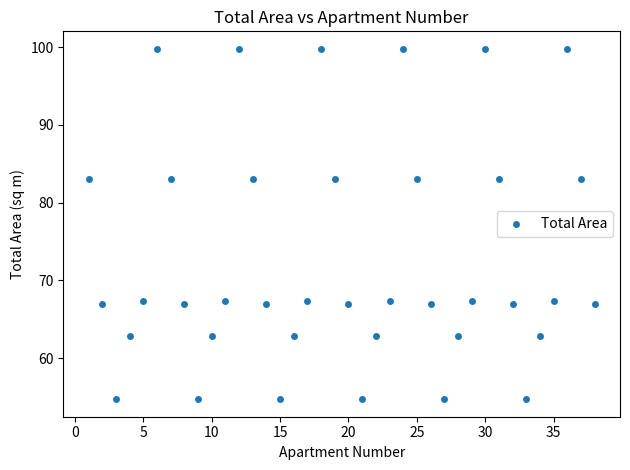

What is the range of Y values (max minus min)?

45.1